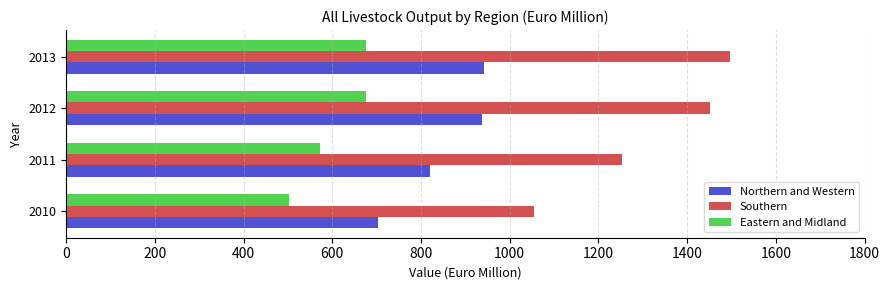

Which series has the largest total across all categories?

Southern